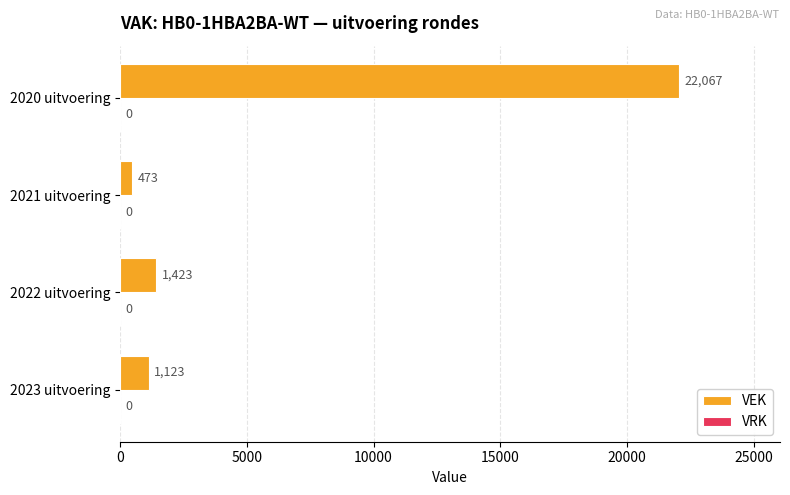

Reading bottom to top, list all the values displayed in this chart.

1123	1423	473	22067